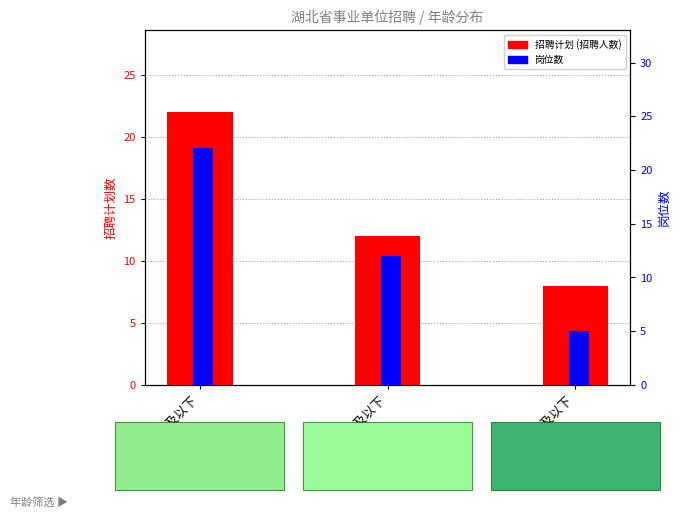

At which label does 招聘计划 reach its minimum?

35周岁及以下